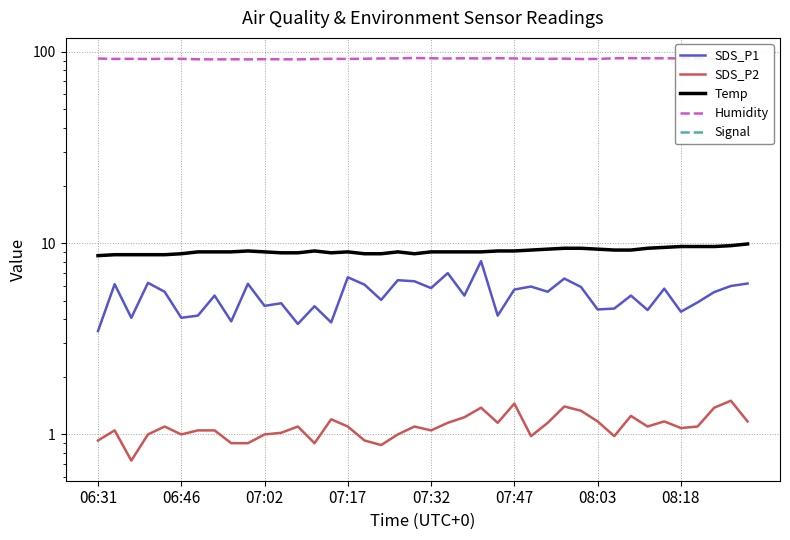

What are all the series names shown in the legend?

SDS_P1, SDS_P2, Temp, Humidity, Signal